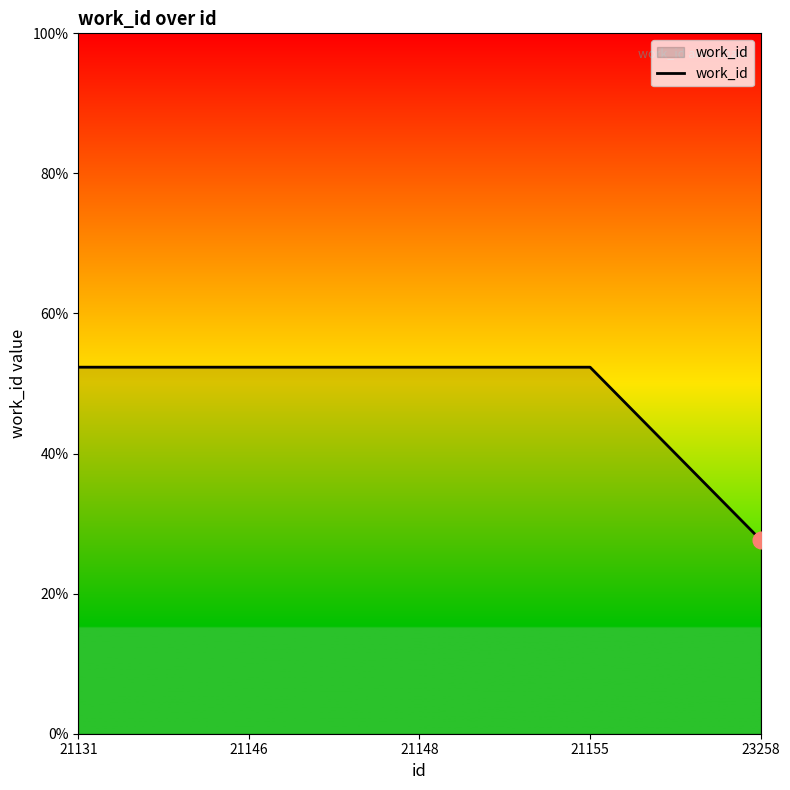

Does the chart have visible grid lines?

No